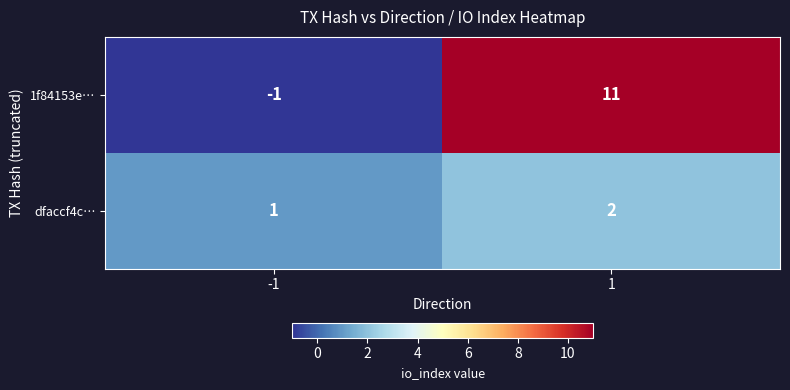

At which category is the sum across all series the highest?

1